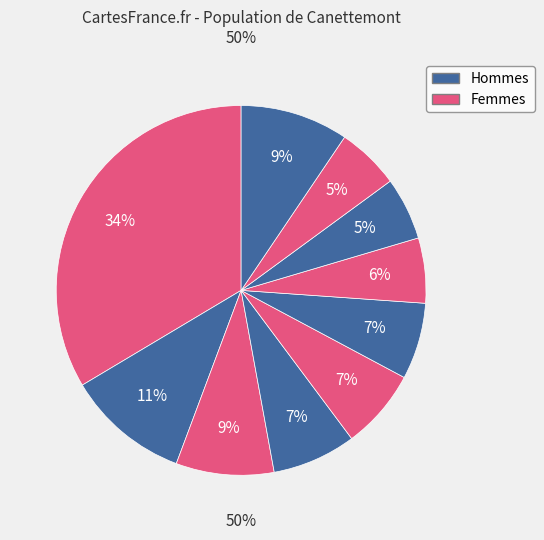

The pct55 slice represents 7% of the pie. True or false?

True